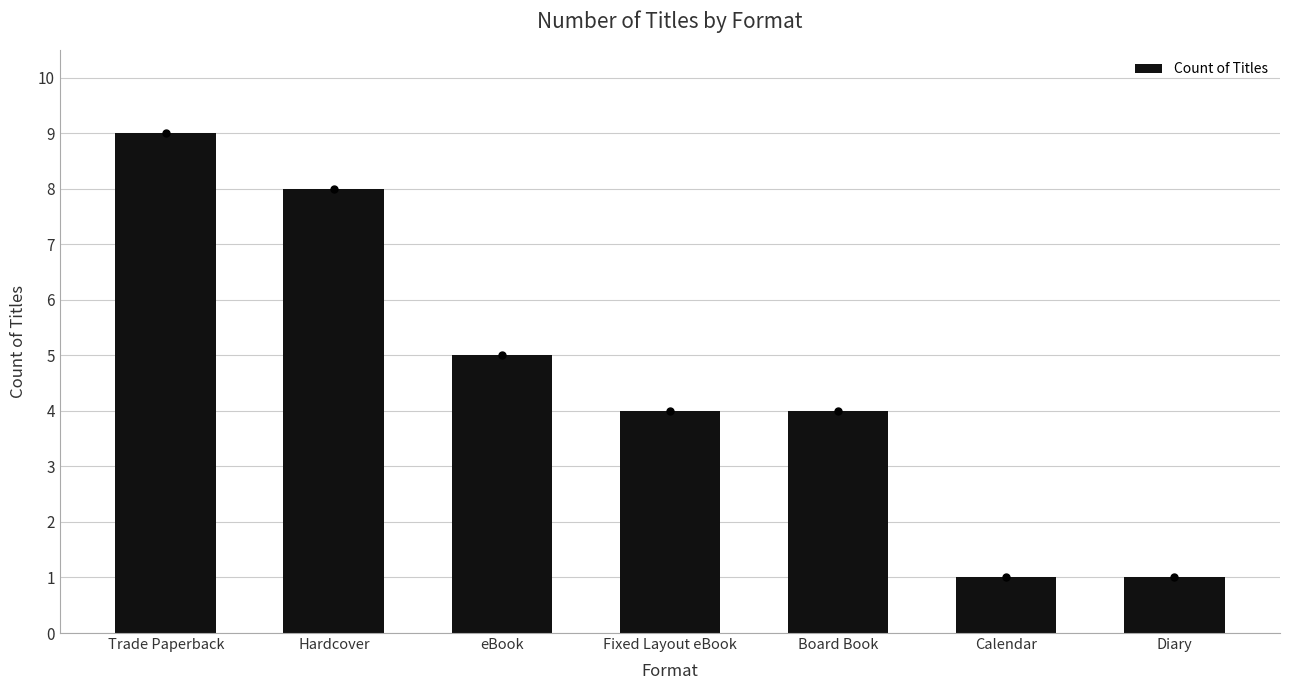

Reading left to right, list all the values displayed in this chart.

9	8	5	4	4	1	1